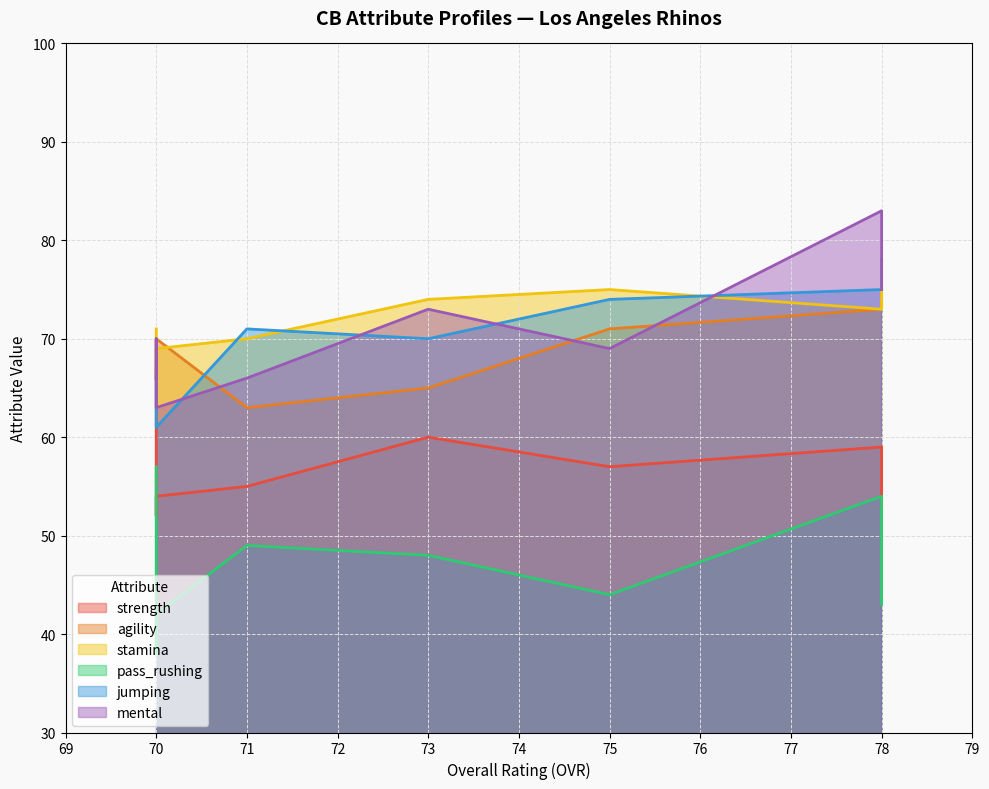

How many values in the stamina series exceed 73?

3